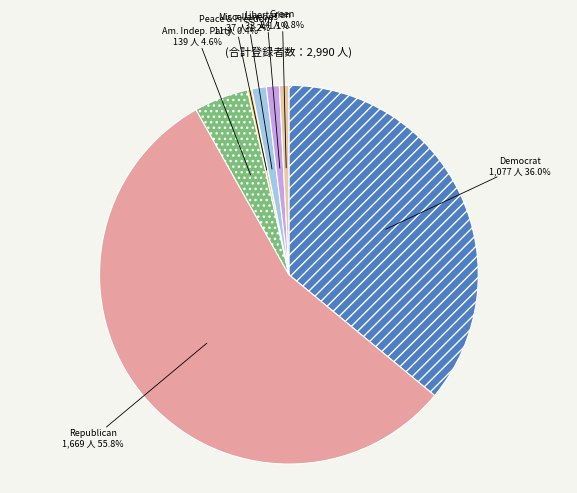

Is there a majority slice in this chart?

Yes